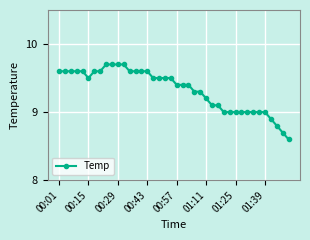

What is the difference between the second highest and second lowest values?

1.0